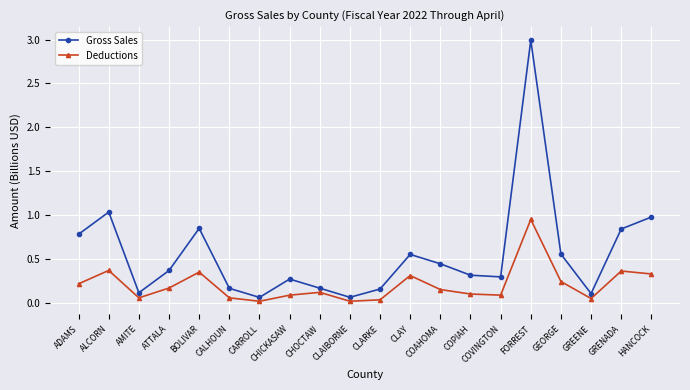

What is the difference between the highest and lowest values at FORREST?

2.0